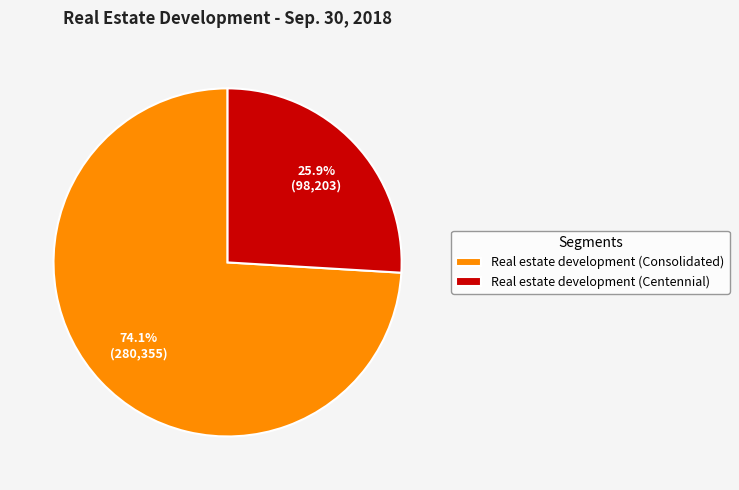

To the nearest percent, what percentage of the pie is Real estate development (Consolidated)?

74%